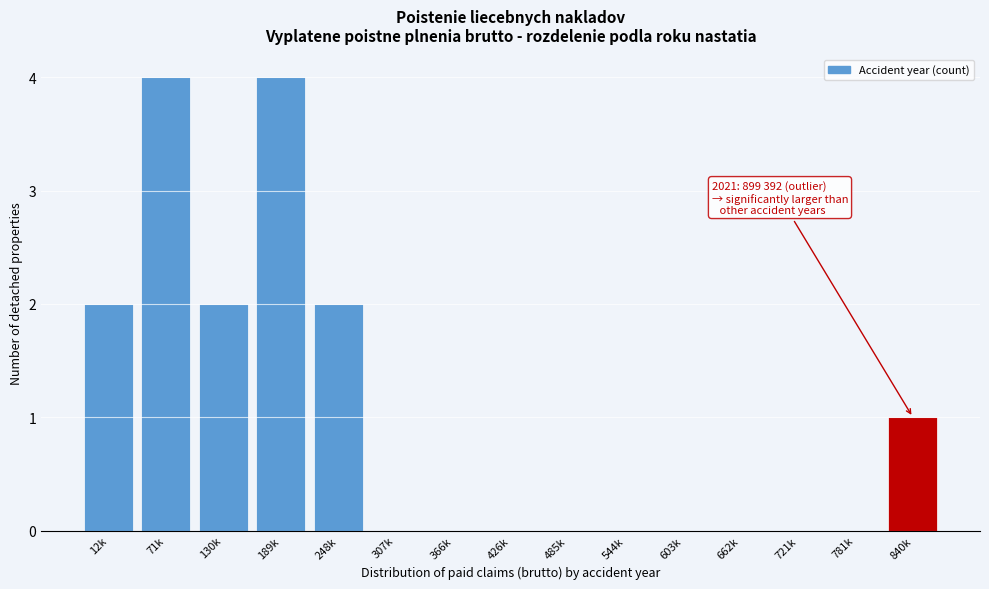

Reading left to right, transcribe all the data shown in this chart.

12k=2	71k=4	130k=2	189k=4	248k=2	307k=0	366k=0	426k=0	485k=0	544k=0	603k=0	662k=0	721k=0	781k=0	840k=1